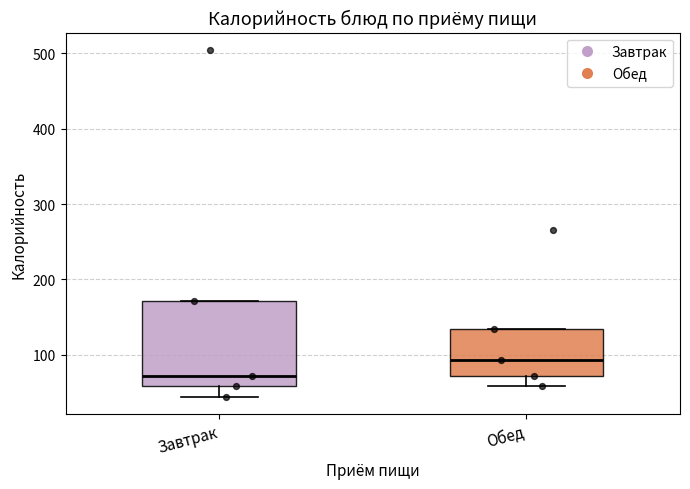

Reading left to right, read every box against the y-axis: the position of its median line, the range the box covers, and the ends of its whiskers. The values are not printed on the chart, so give them approximately, as read against the axis.

Завтрак: median 70, box 60 to 170, whiskers 40 to 170
Обед: median 90, box 70 to 130, whiskers 60 to 130